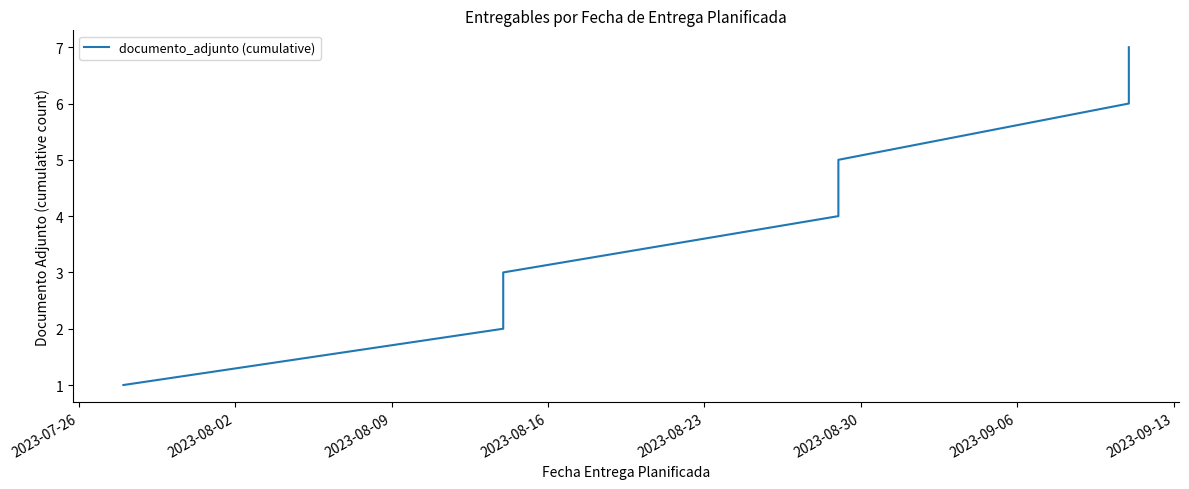

The chart shows a value of 3 at 2023-08-02. True or false?

False